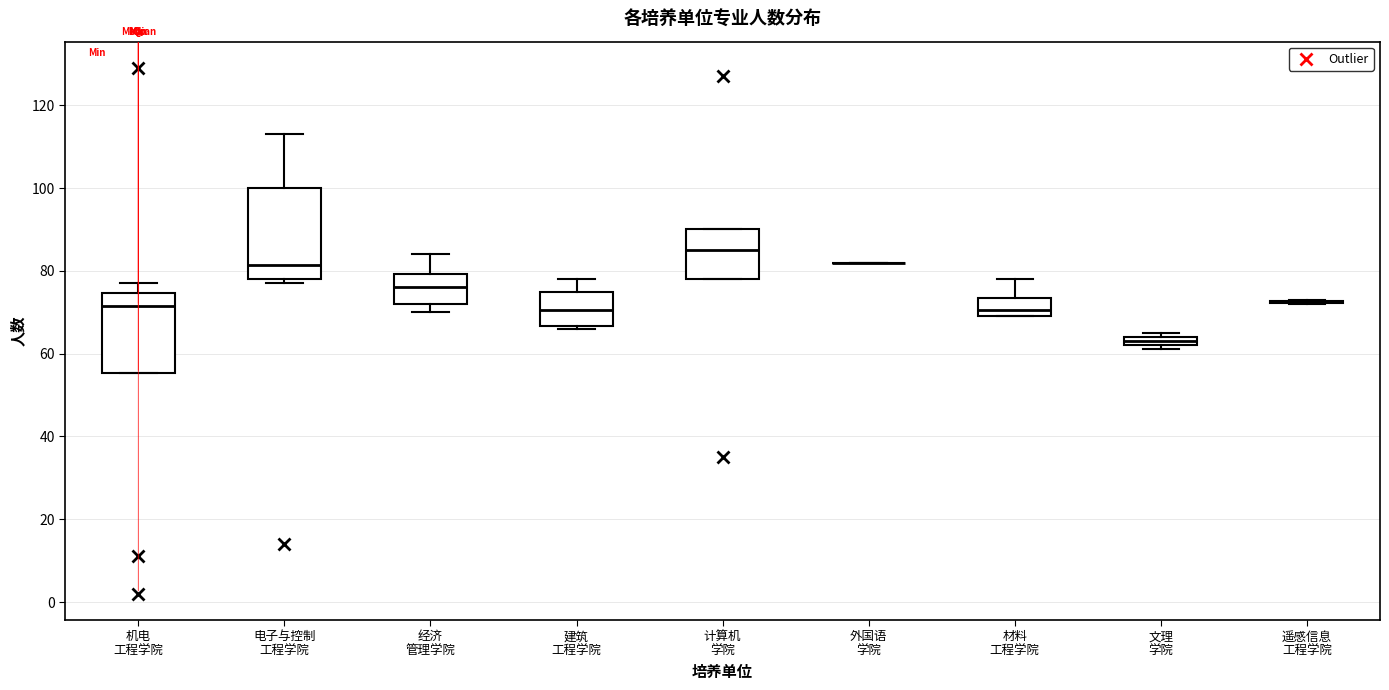

Which box is the tallest, from its lower edge to its upper edge?

电子与控制 工程学院